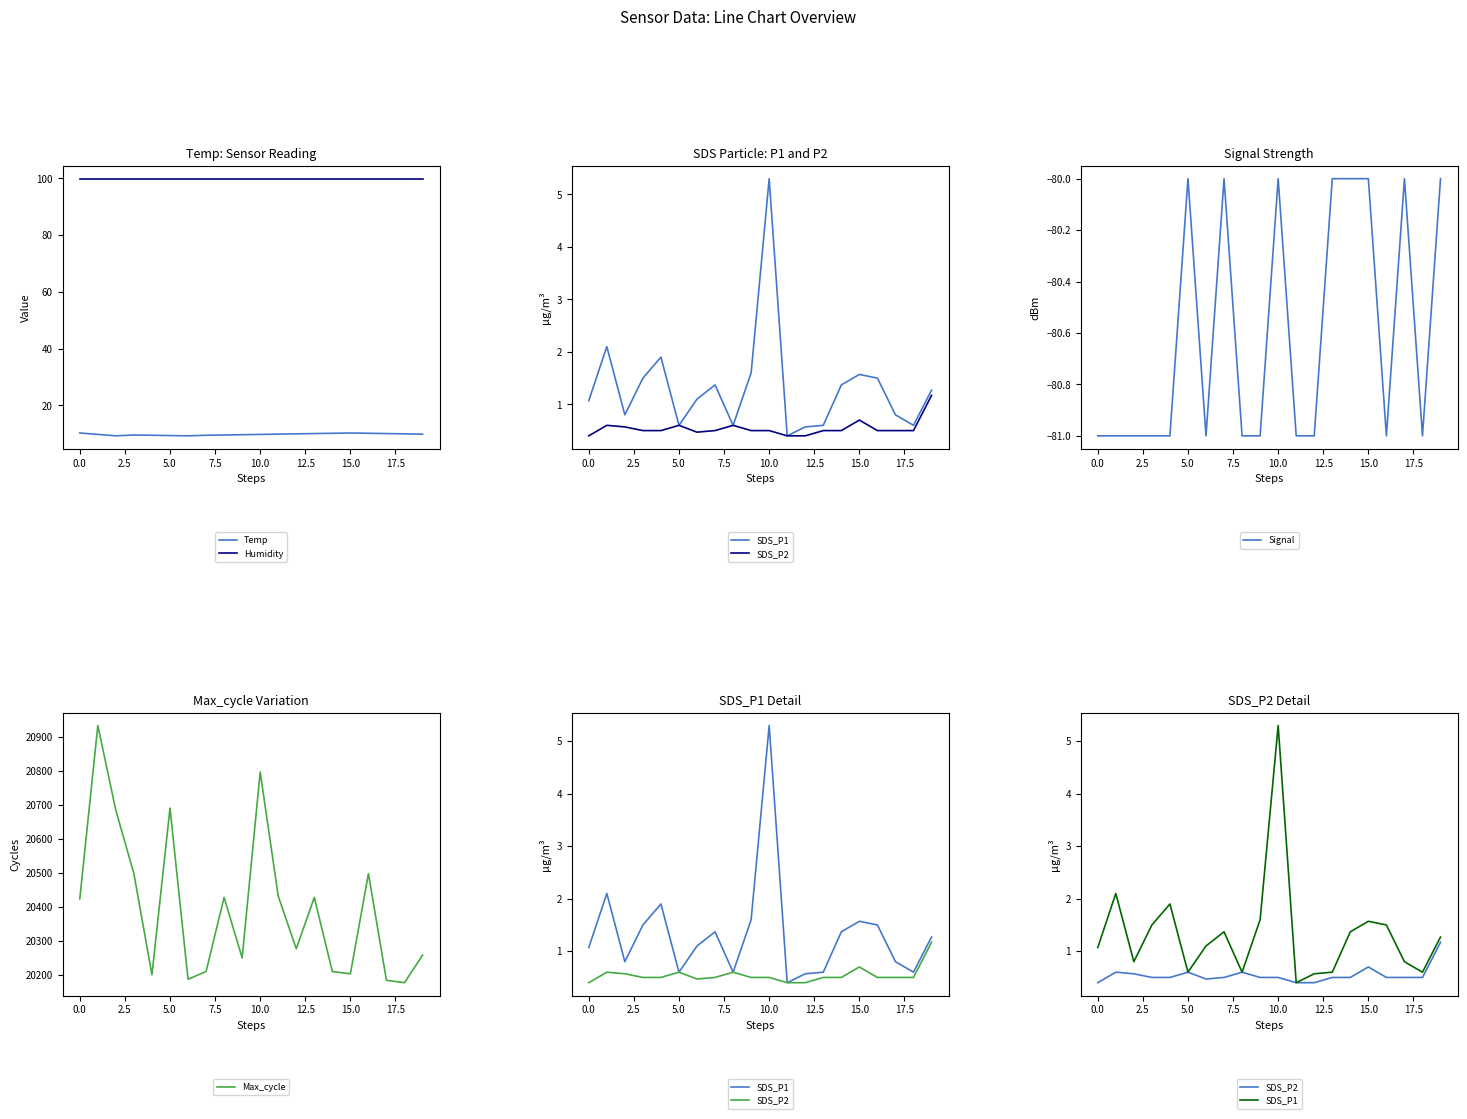

The value of Humidity at 15.0 is 99.9. True or false?

True